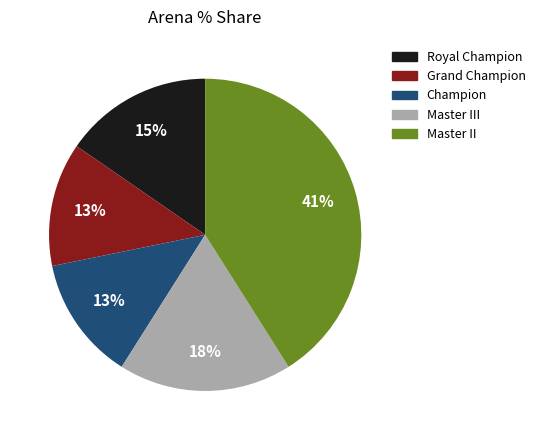

Does any single category account for the majority?

No